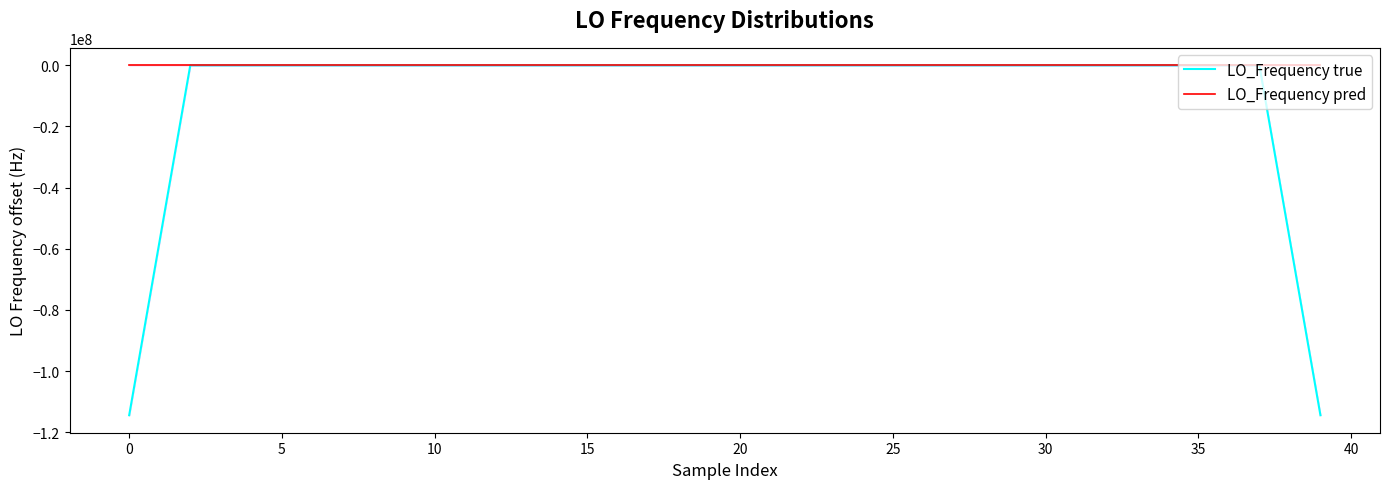

Reading left to right, transcribe all the data shown in this chart.

LO_Frequency true: -114418800.8	-57209400.8	-0.9	-0.9	-1.8	-1.0	-0.9	-0.5	-0.4	-0.3	-0.5	-1.0	-2.3	-2.0	-1.8	-2.3	-2.7	-2.6	-2.3	-2.2	-1.9	-0.8	0.6	0.5	1.0	1.8	1.7	1.1	2.0	2.4	1.9	1.9	2.1	1.5	1.4	2.2	2.5	2.5	-57209397.8	-114418798.3
LO_Frequency pred: -2.9	1.4	-2.9	-0.0	-0.0	-2.7	-2.9	0.9	0.3	2.3	-2.6	-2.3	-0.2	-2.1	-4.1	-0.9	-1.4	-2.6	-3.9	-3.9	0.8	-1.1	-1.1	1.5	3.0	0.1	1.4	2.6	1.2	0.1	4.3	3.5	0.2	1.0	1.0	1.6	2.8	4.3	2.1	1.1